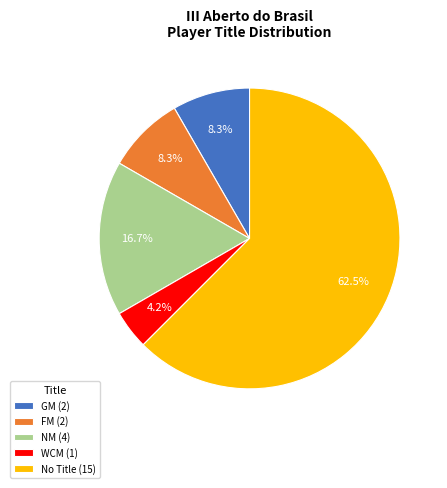

How many segments does this pie chart have?

5